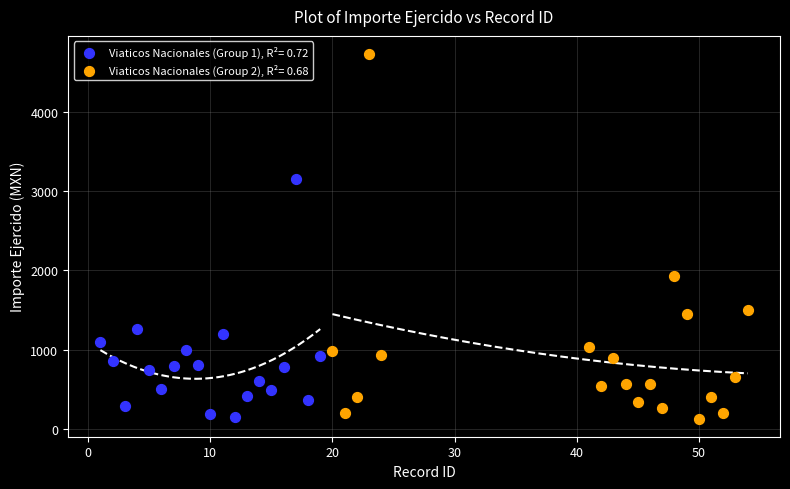

Which series has the largest Y range (max minus min)?

Viaticos Nacionales (Group 2), R²= 0.68